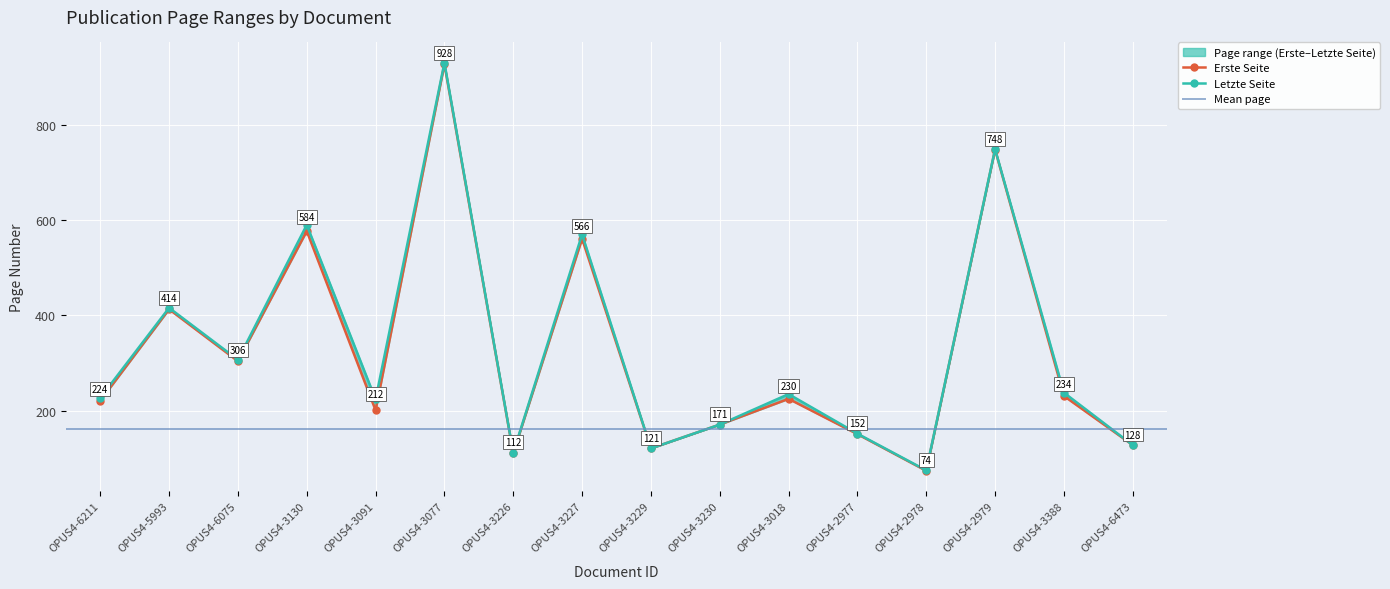

Reading left to right, transcribe all the data shown in this chart.

Erste Seite: OPUS4-6211=221	OPUS4-5993=413	OPUS4-6075=304	OPUS4-3130=577	OPUS4-3091=201	OPUS4-3077=927	OPUS4-3226=111	OPUS4-3227=561	OPUS4-3229=121	OPUS4-3230=171	OPUS4-3018=225	OPUS4-2977=151	OPUS4-2978=74	OPUS4-2979=748	OPUS4-3388=231	OPUS4-6473=128
Letzte Seite: OPUS4-6211=227	OPUS4-5993=416	OPUS4-6075=307	OPUS4-3130=590	OPUS4-3091=224	OPUS4-3077=930	OPUS4-3226=112	OPUS4-3227=570	OPUS4-3229=121	OPUS4-3230=171	OPUS4-3018=235	OPUS4-2977=152	OPUS4-2978=75	OPUS4-2979=749	OPUS4-3388=238	OPUS4-6473=128